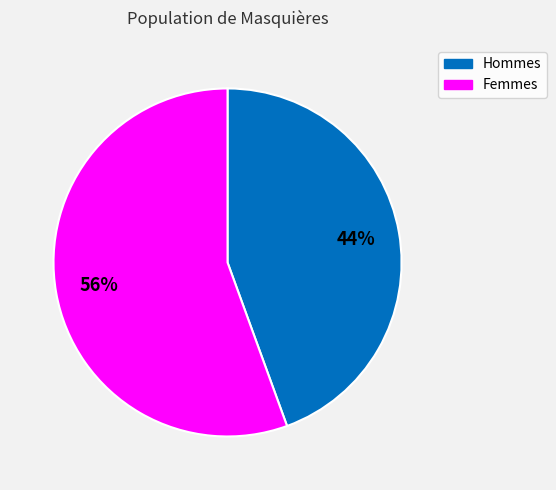

To the nearest percent, what is the average slice percentage?

50%